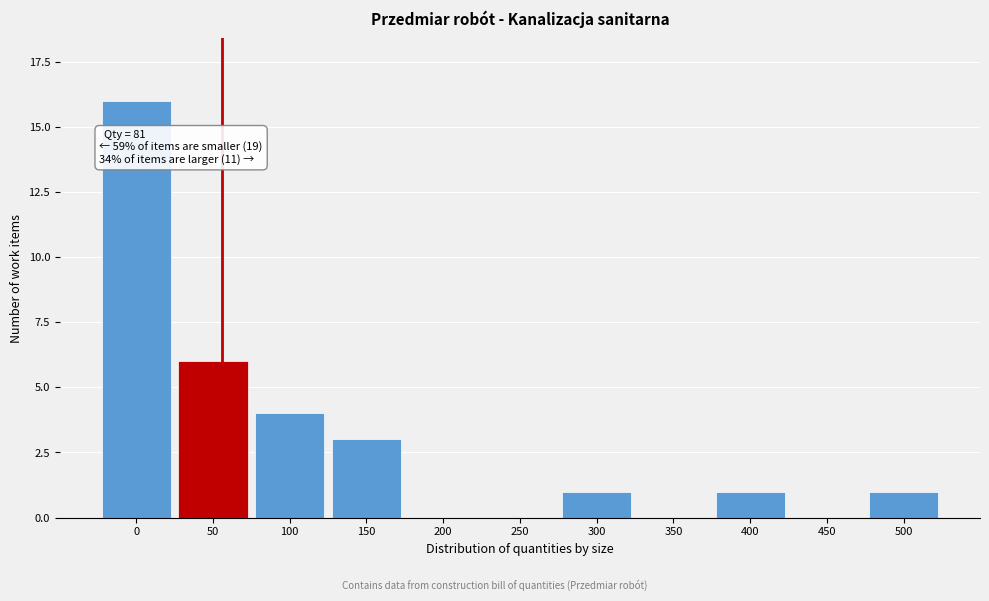

Reading right to left, transcribe all the data shown in this chart.

500=1	450=0	400=1	350=0	300=1	250=0	200=0	150=3	100=4	50=6	0=16